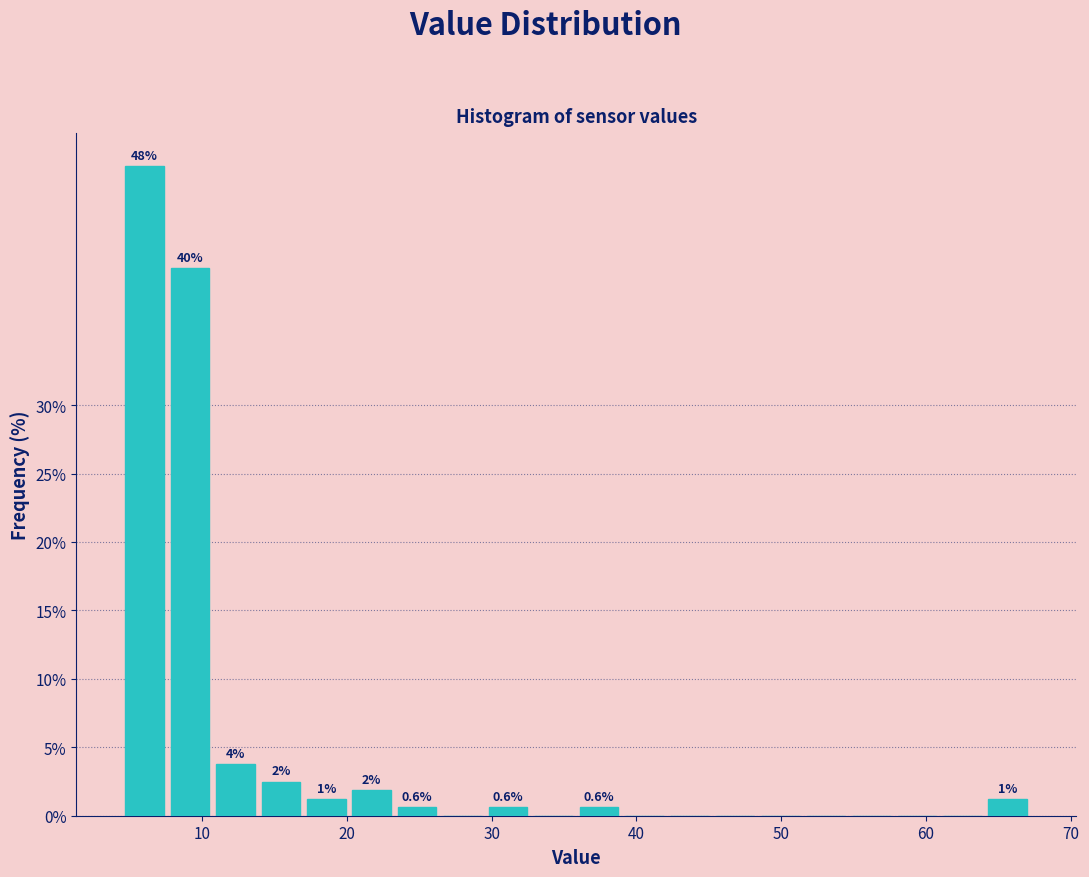

Around what value on the x-axis is the tallest bar? Give the approximate position of its centre, as read against the axis.

6